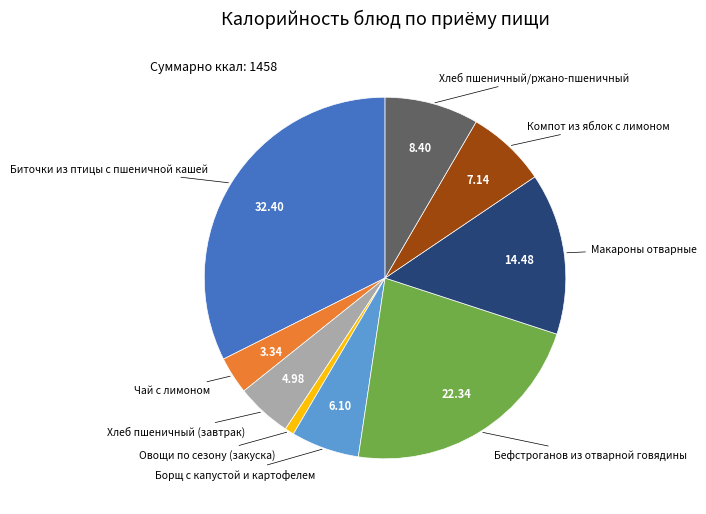

Is there any slice that represents more than half of the pie?

No